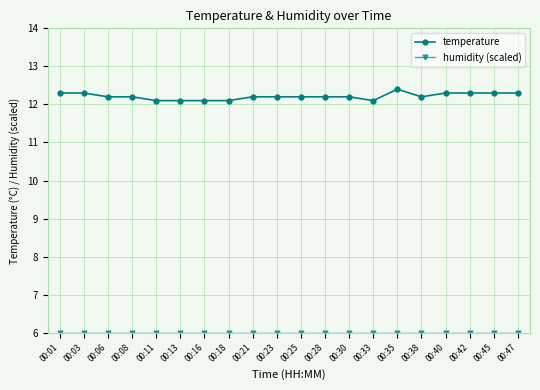

True or false: temperature has more than 0 points higher than both neighbors.

True